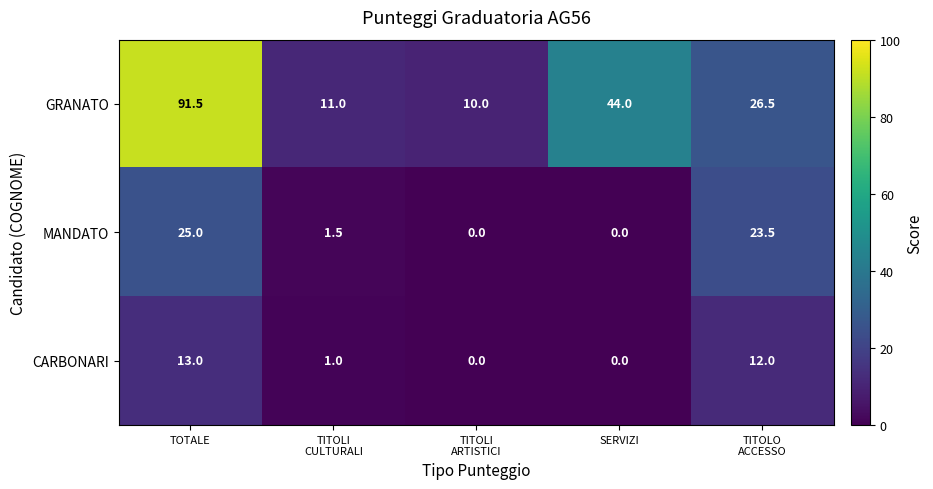

What is the difference between the highest and lowest values at TOTALE?

78.5